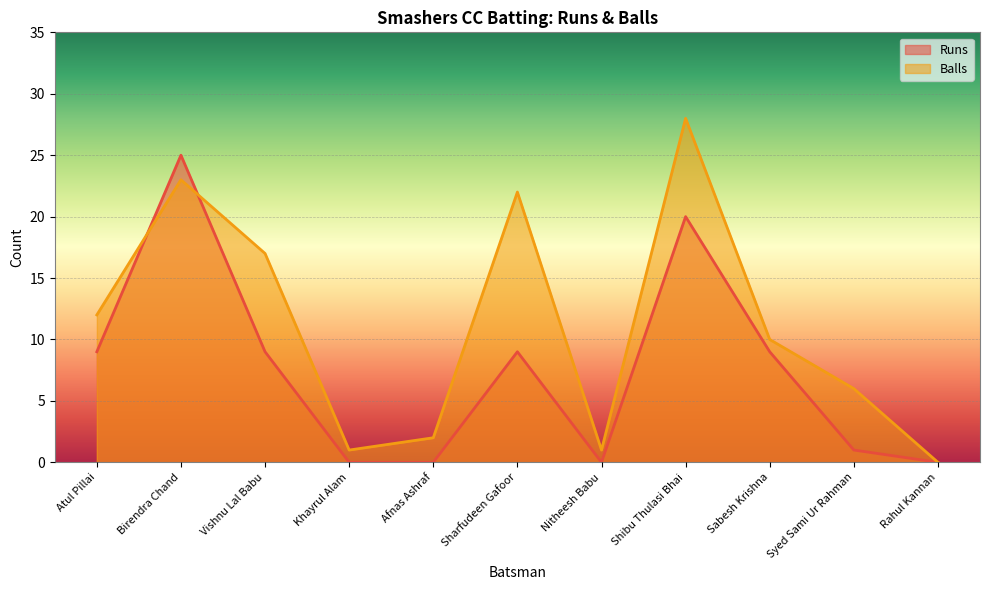

How many categories are shown in the chart?

11